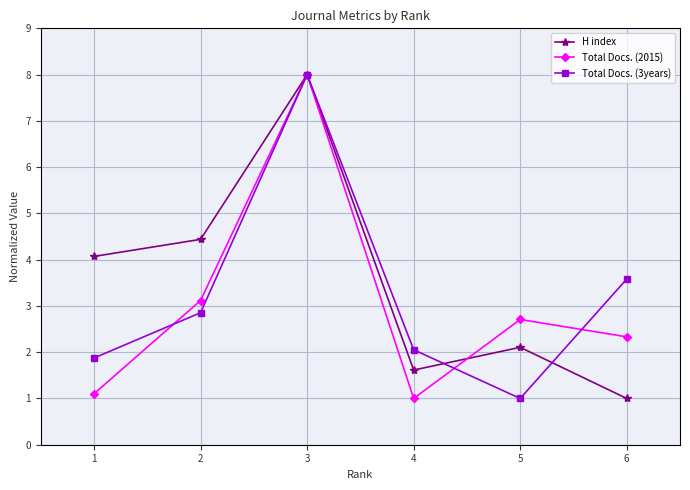

What is the highest value of the Total Docs. (2015) series?

8.0